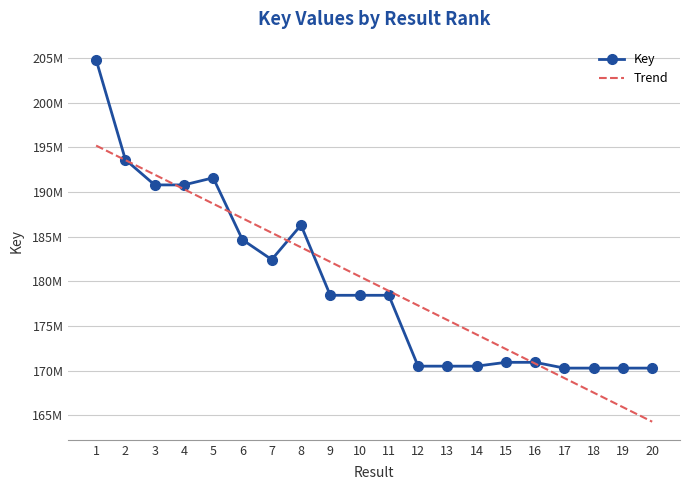

At which category does the chart reach its peak across all series?

1